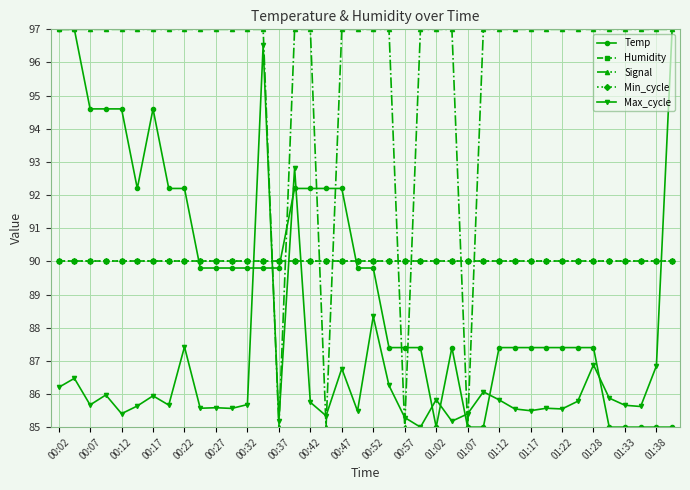

What is the smallest value displayed?

85.0